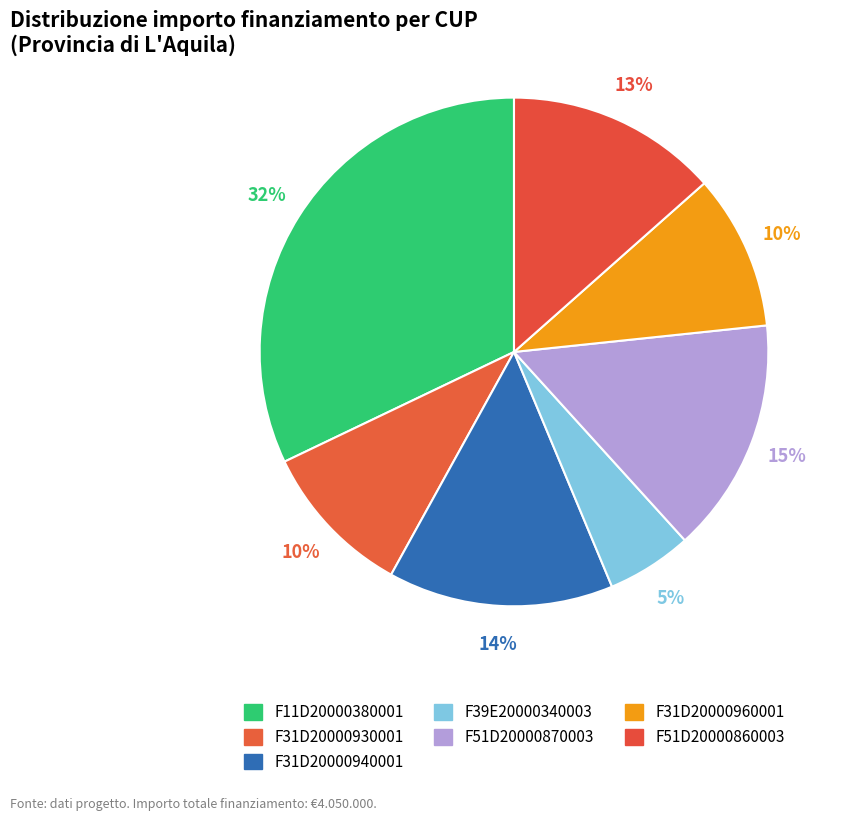

Which slice is the smallest?

F39E20000340003